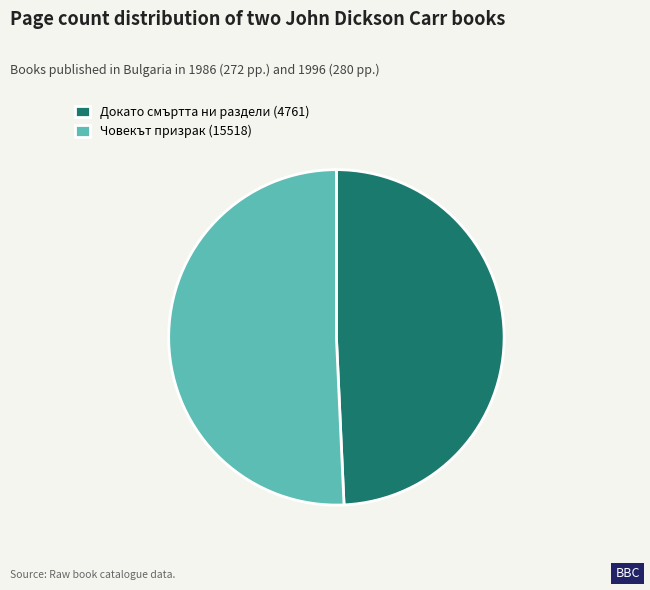

Which has a higher value, Докато смъртта ни раздели (4761) or Човекът призрак (15518)?

Човекът призрак (15518)